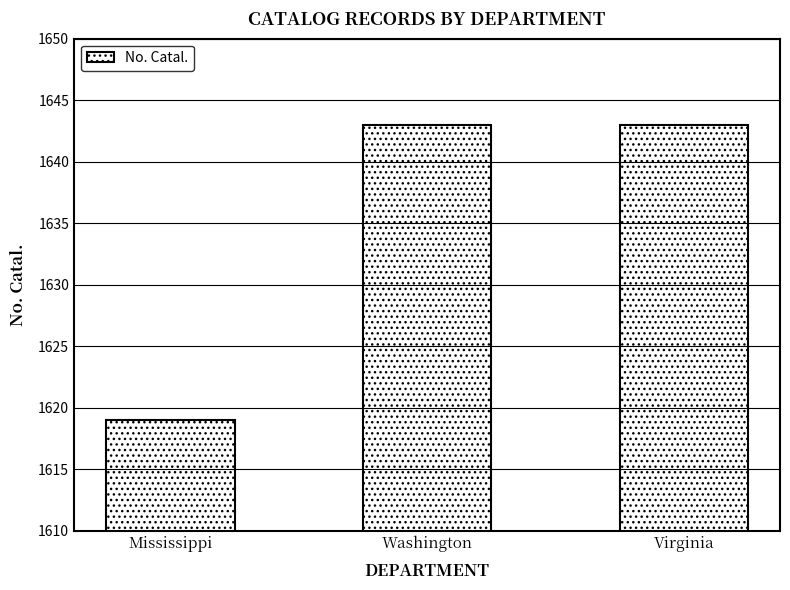

The chart shows a value of 1643 at Washington. True or false?

True